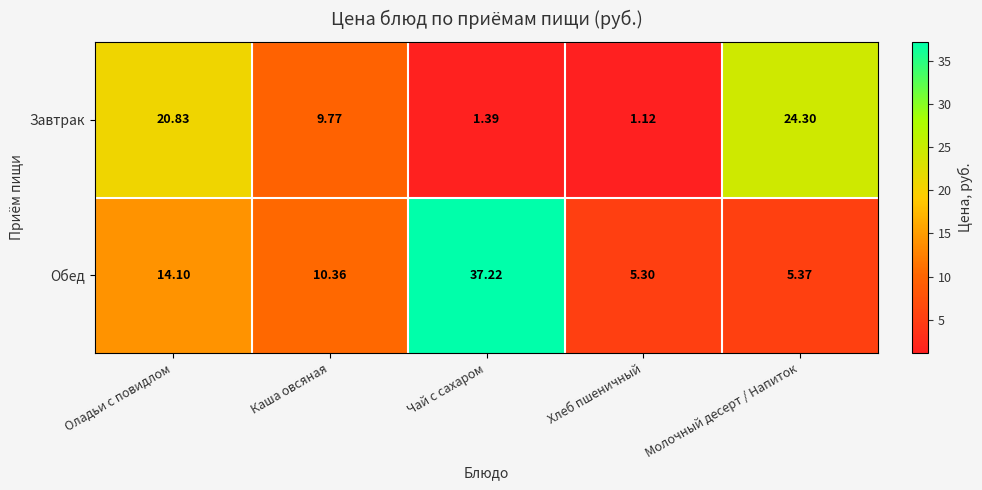

Which series has the largest range (max minus min)?

Обед